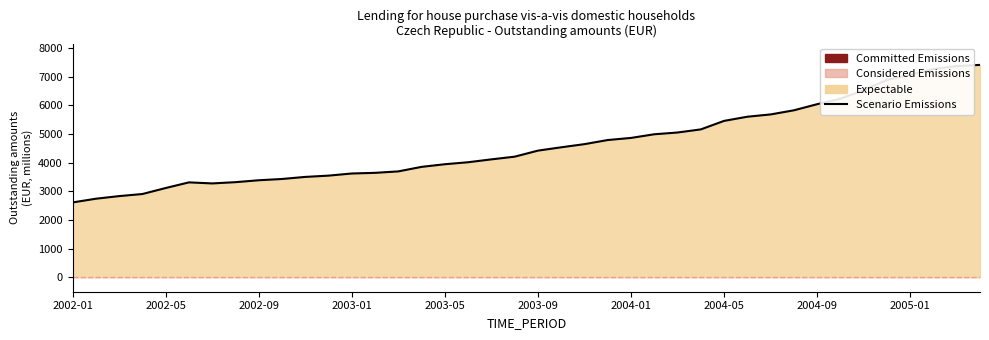

How many data points are above 4419?

20